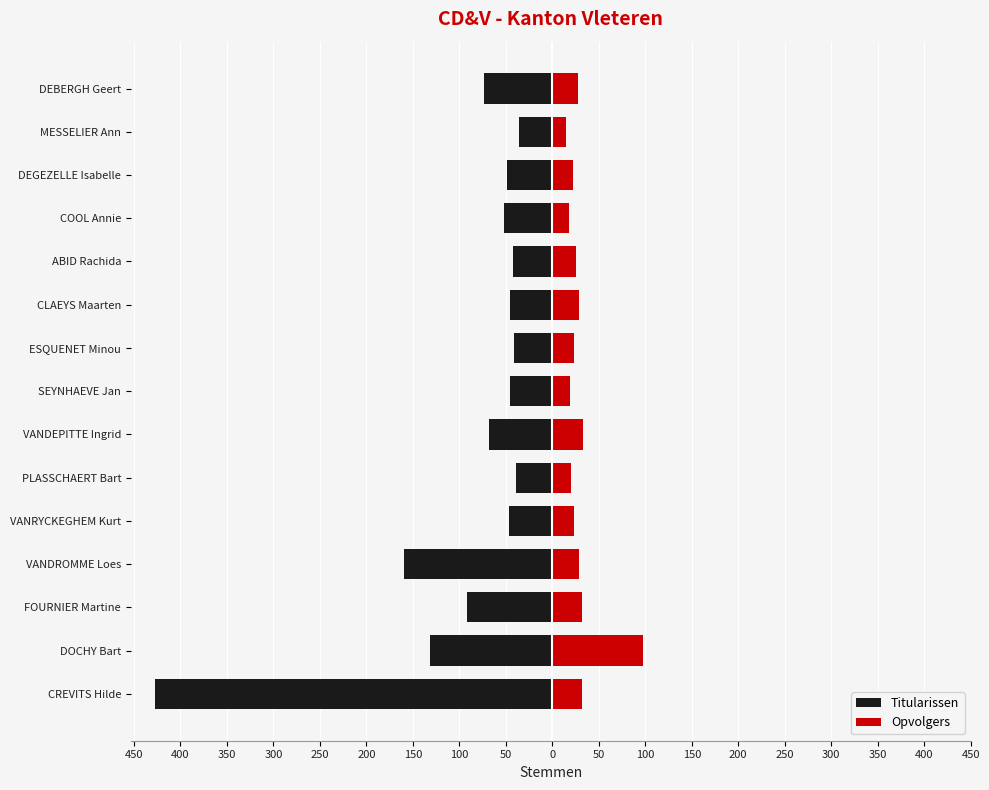

How many bars are there in each group?

2